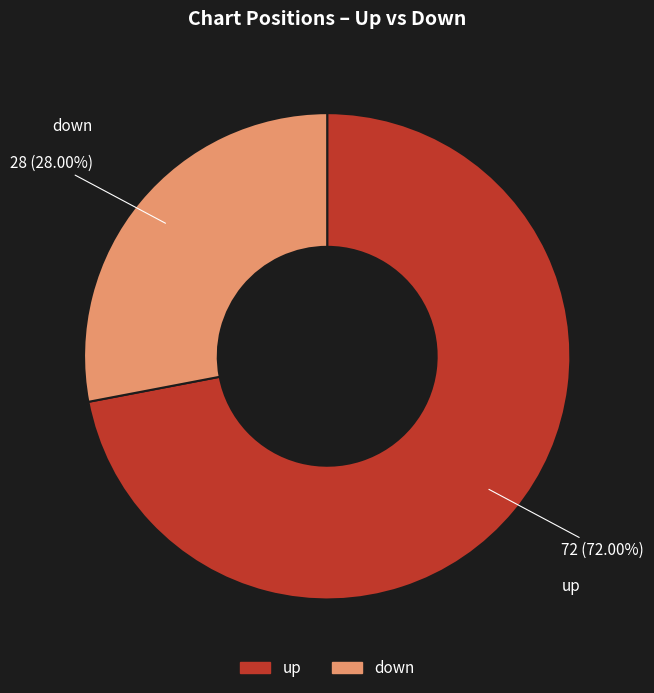

What is the largest slice in the pie chart?

up